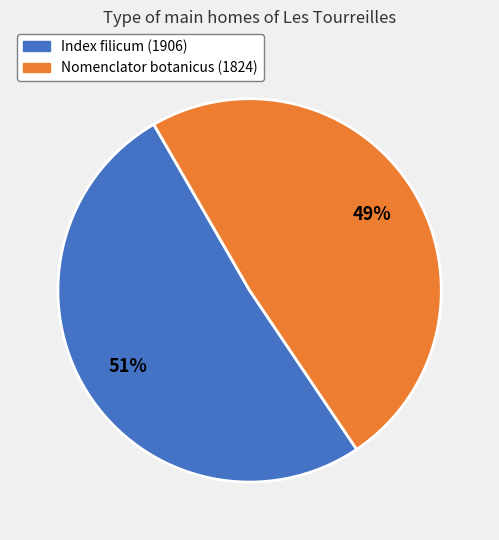

Count the number of slices in the pie.

2